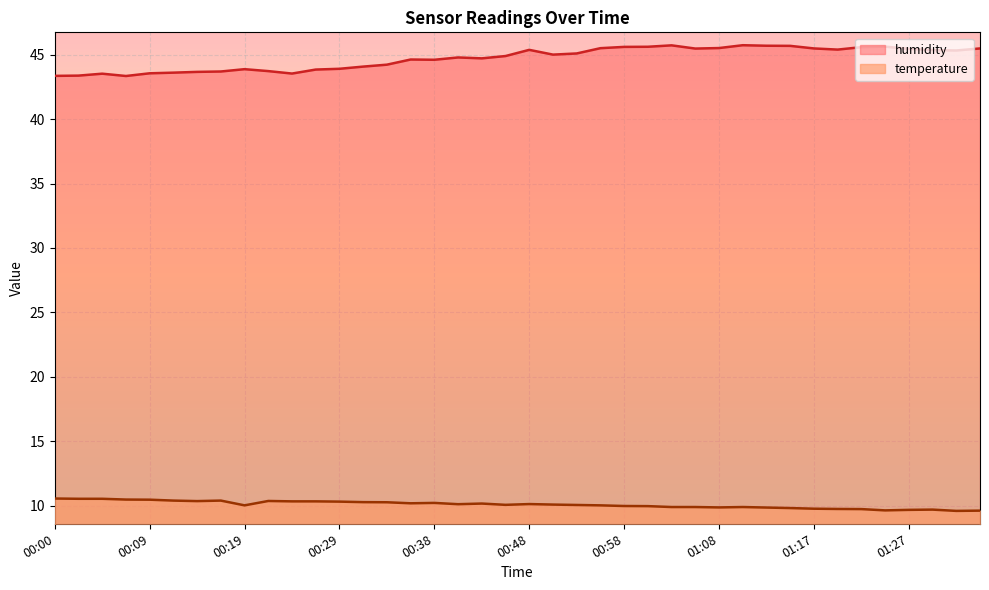

Between 01:25 and 01:27, which series saw the biggest shift?

humidity